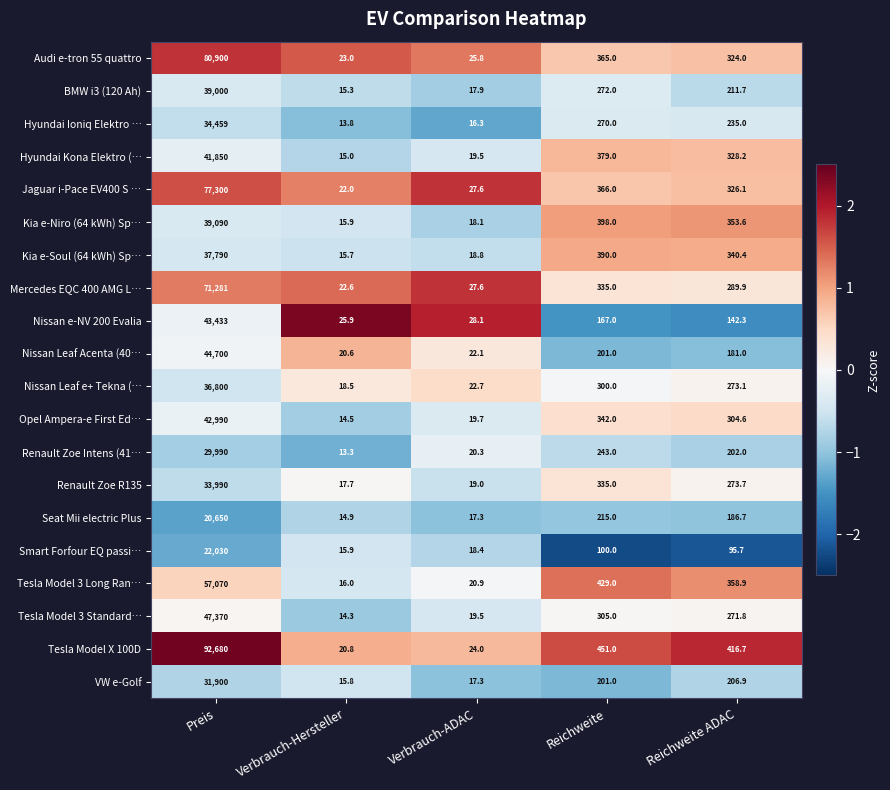

What is the difference between the maximum and minimum values in the Nissan Leaf Acenta (40… series?

44679.4